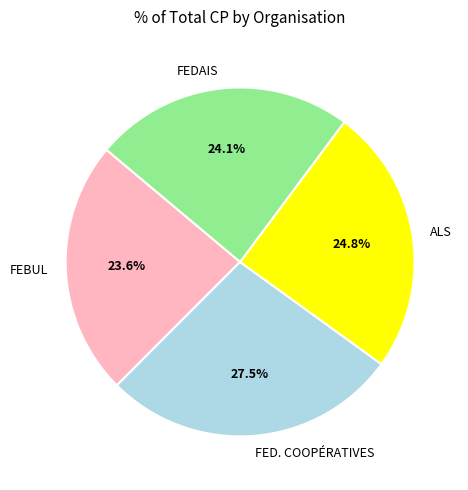

Which slice is the largest?

FED. COOPÉRATIVES